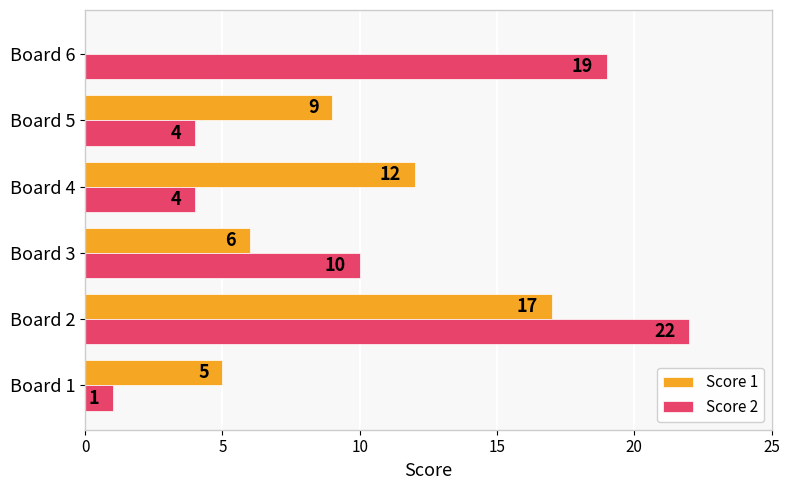

Is the value of Score 2 at Board 4 greater than the value of Score 1 at Board 1?

No